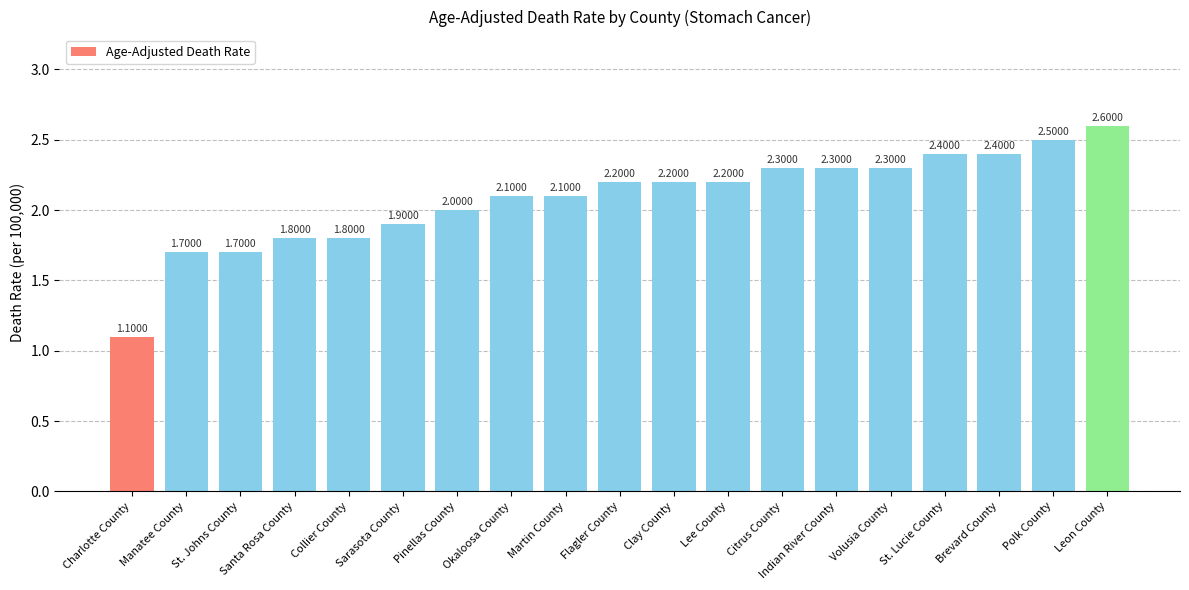

Reading right to left, transcribe all the data shown in this chart.

Leon County=2.6	Polk County=2.5	Brevard County=2.4	St. Lucie County=2.4	Volusia County=2.3	Indian River County=2.3	Citrus County=2.3	Lee County=2.2	Clay County=2.2	Flagler County=2.2	Martin County=2.1	Okaloosa County=2.1	Pinellas County=2.0	Sarasota County=1.9	Collier County=1.8	Santa Rosa County=1.8	St. Johns County=1.7	Manatee County=1.7	Charlotte County=1.1